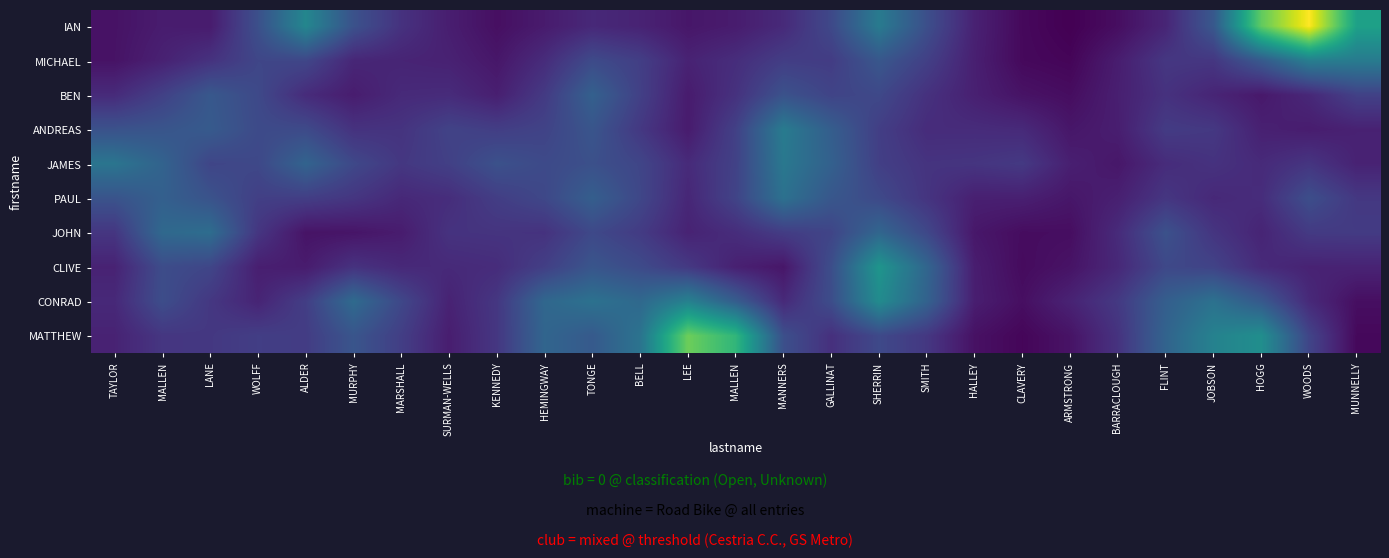

Between SHERRIN and WOLFF, which is larger?

SHERRIN